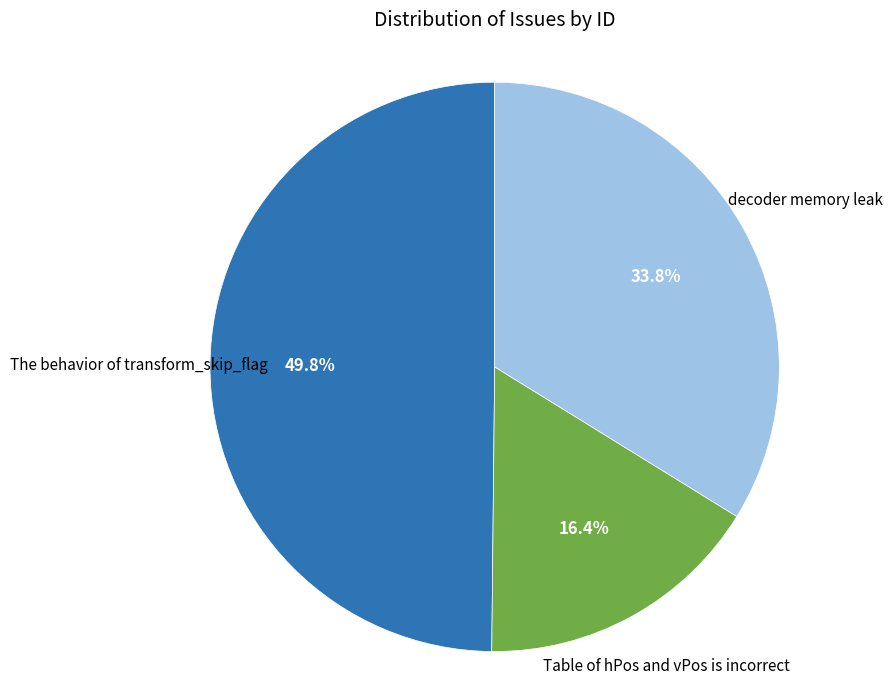

Is there a majority slice in this chart?

No